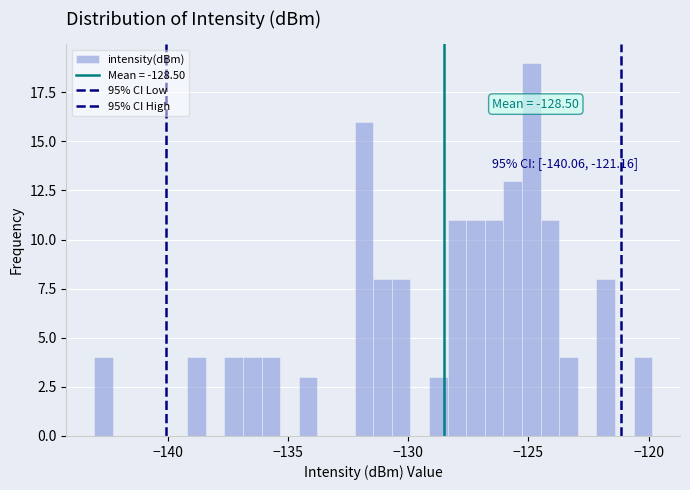

Around what value on the x-axis is the tallest bar? Give the approximate position of its centre, as read against the axis.

-125.0